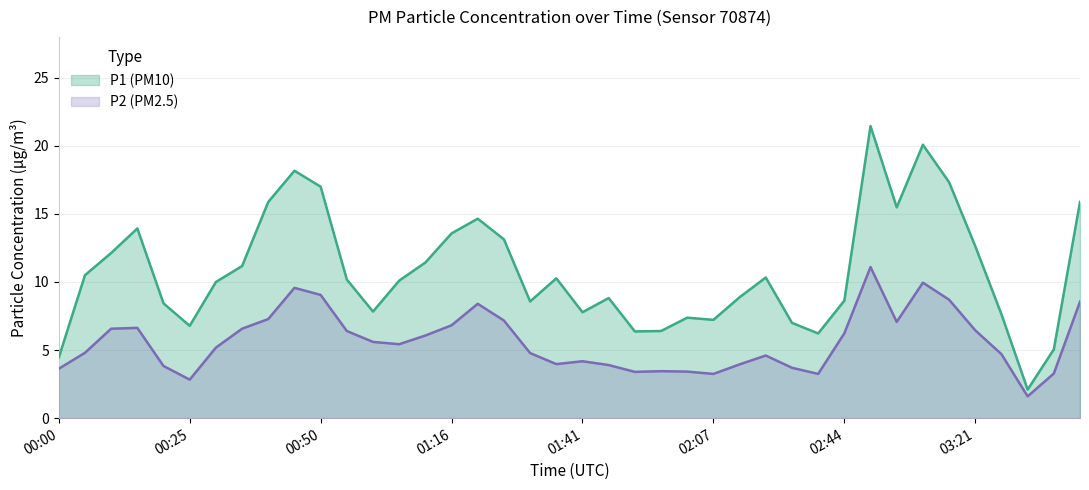

At how many categories does at least one series exceed 16?

5